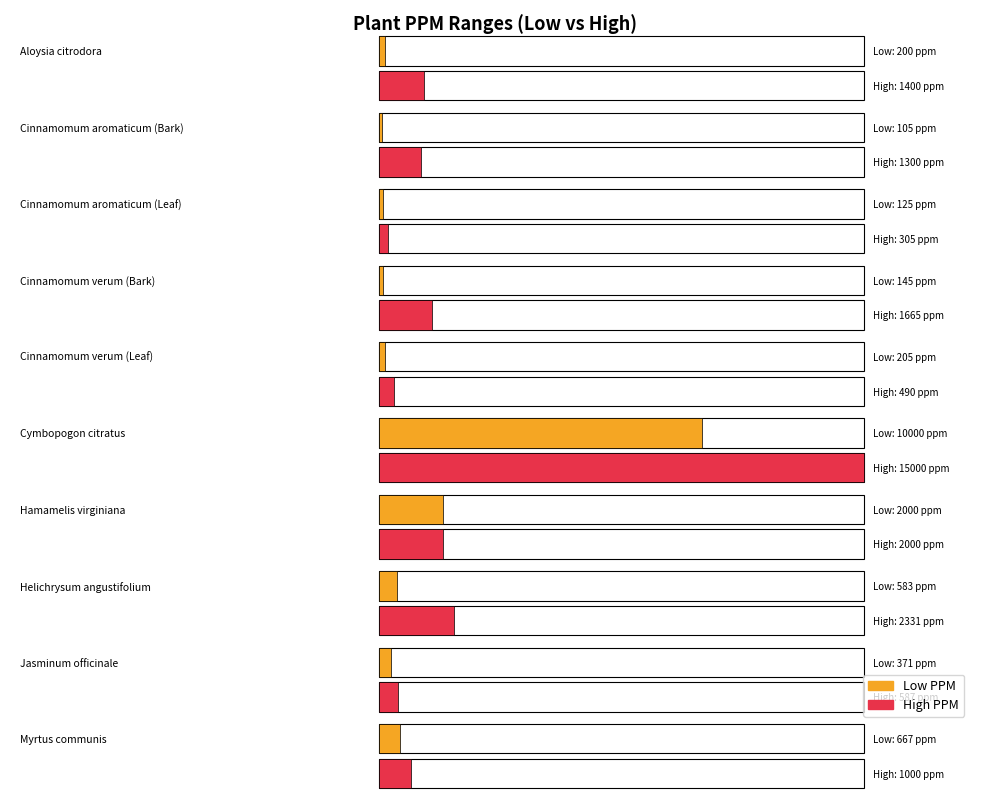

What is the approximate value of High PPM at Helichrysum angustifolium?

2331